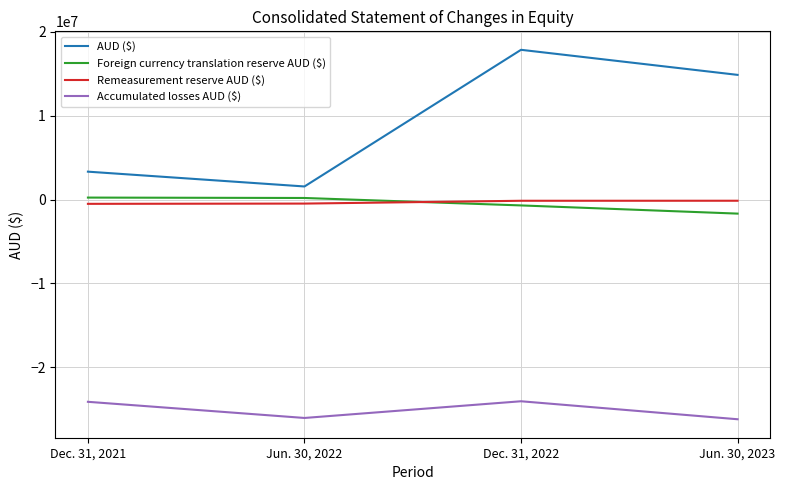

Which label corresponds to the largest value in the chart?

Dec. 31, 2022